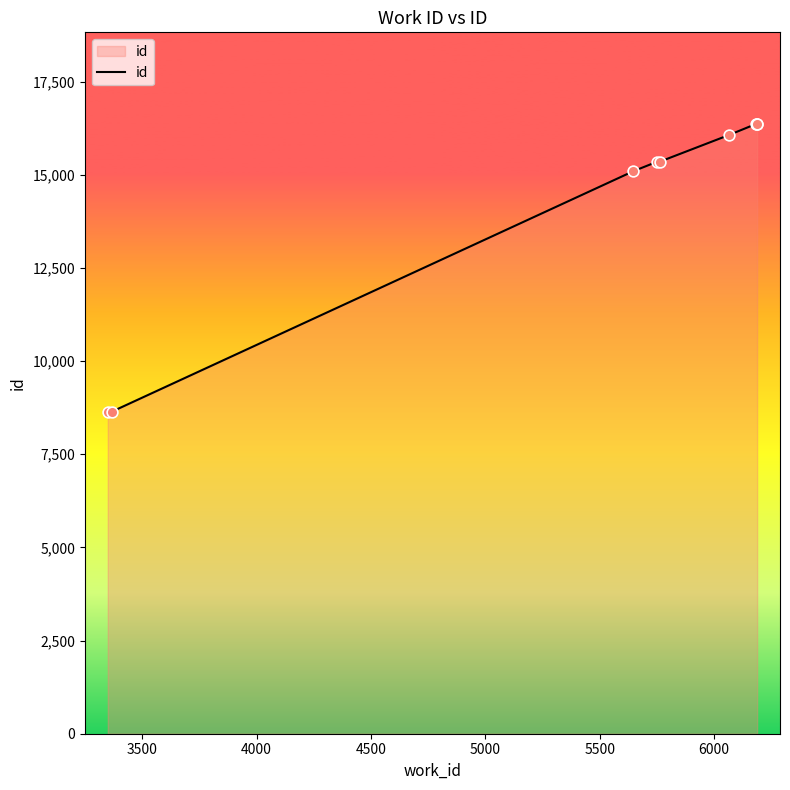

What is the greatest value displayed?

16366